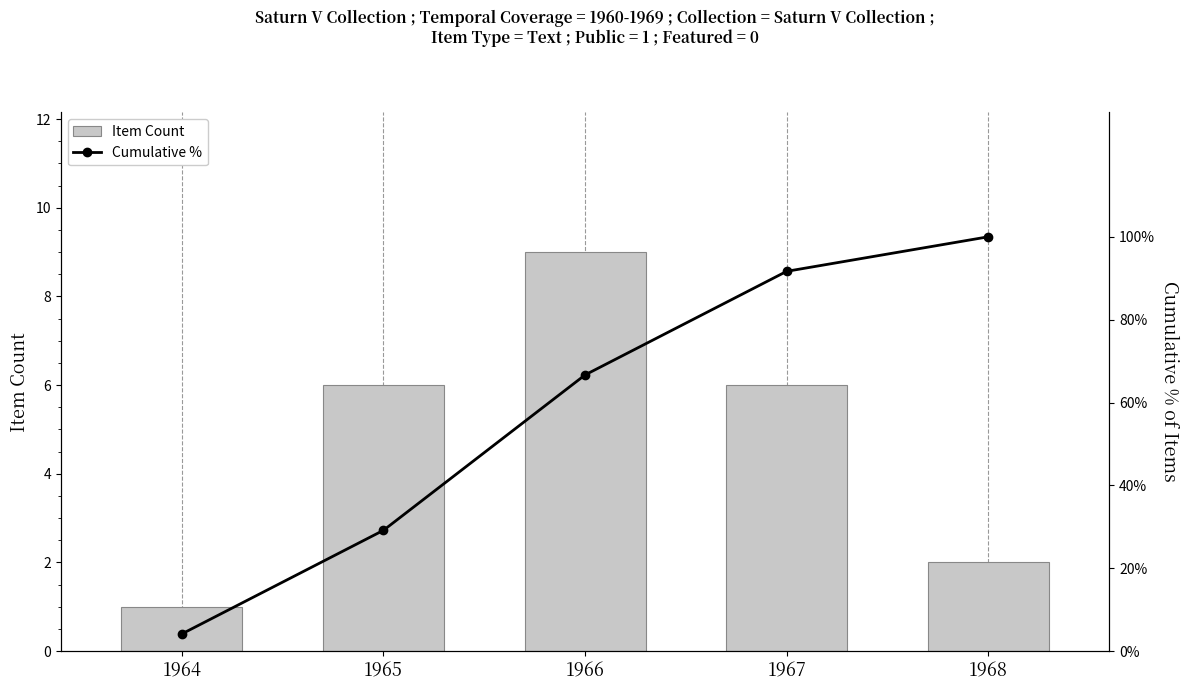

What is the lowest value of the Cumulative % series?

4.2